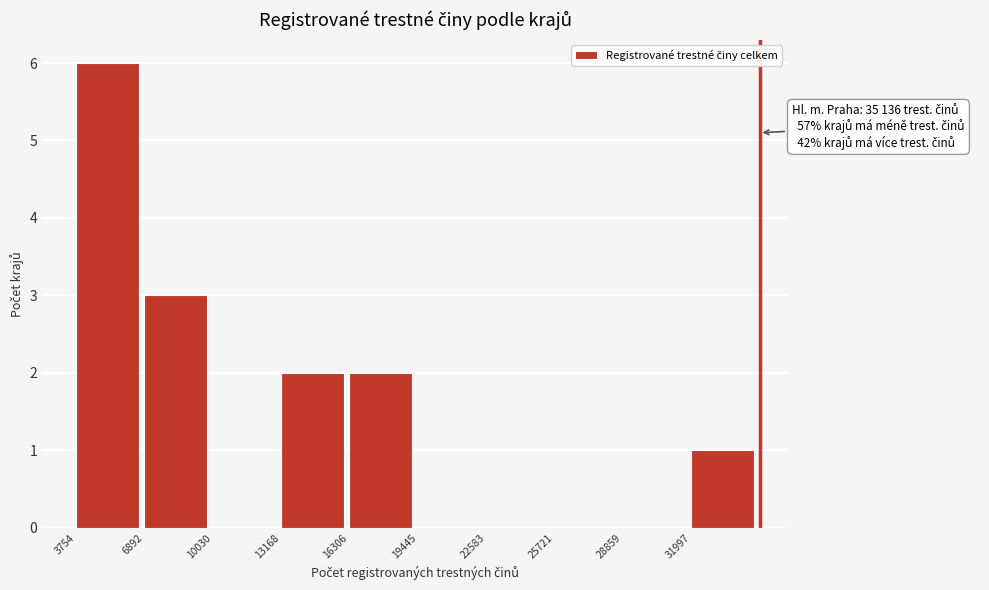

Which range on the x-axis has the tallest bar?

4000 to 7000